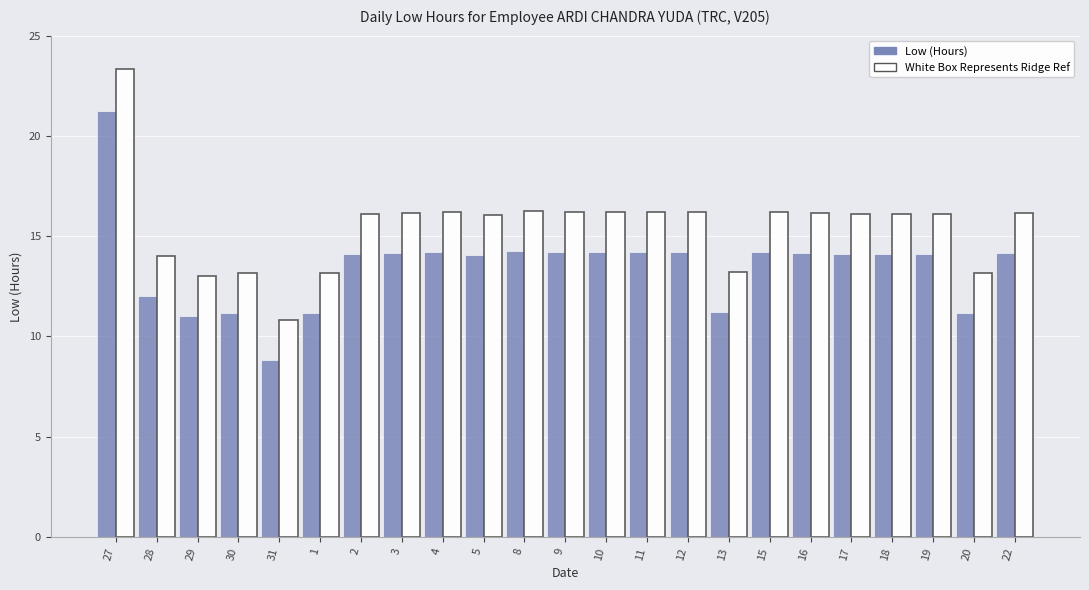

What is the spread (max minus min) of values at 5?

2.0